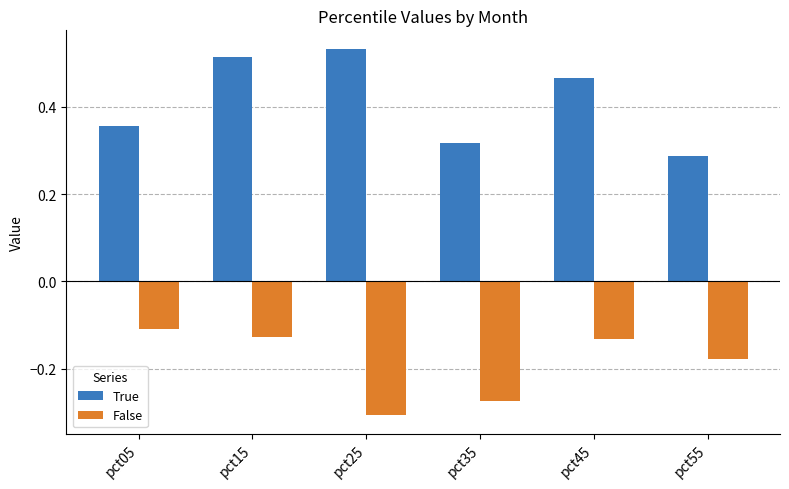

What is the difference between the maximum and minimum values in the True series?

0.2